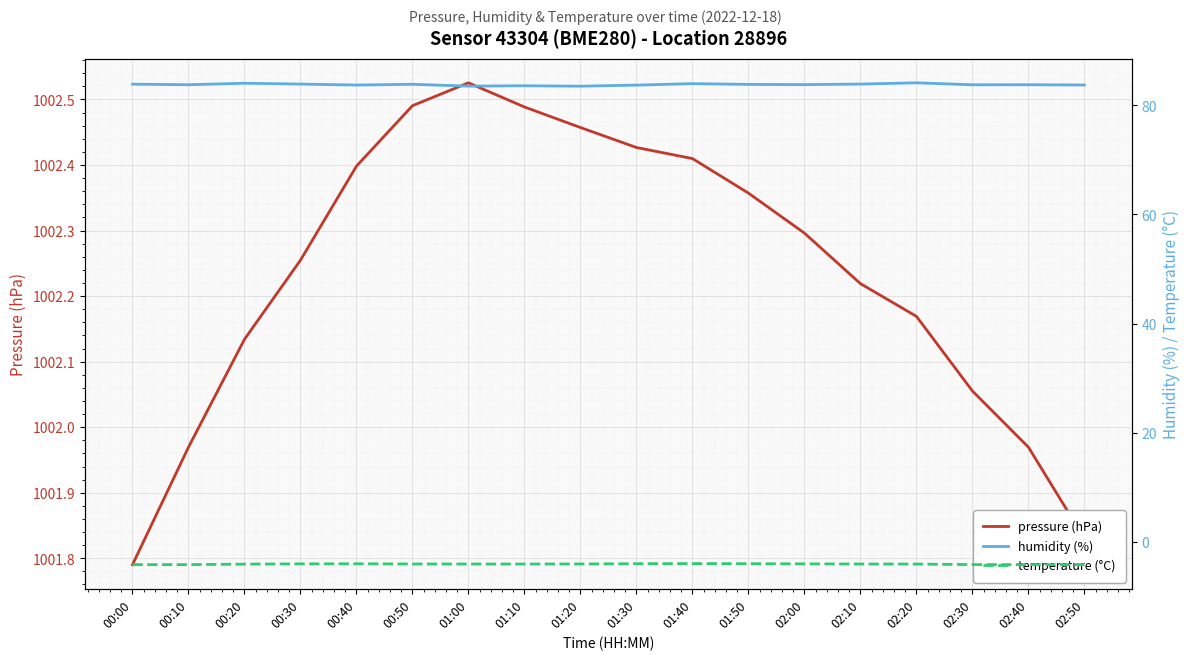

Count the number of data series in this chart.

3